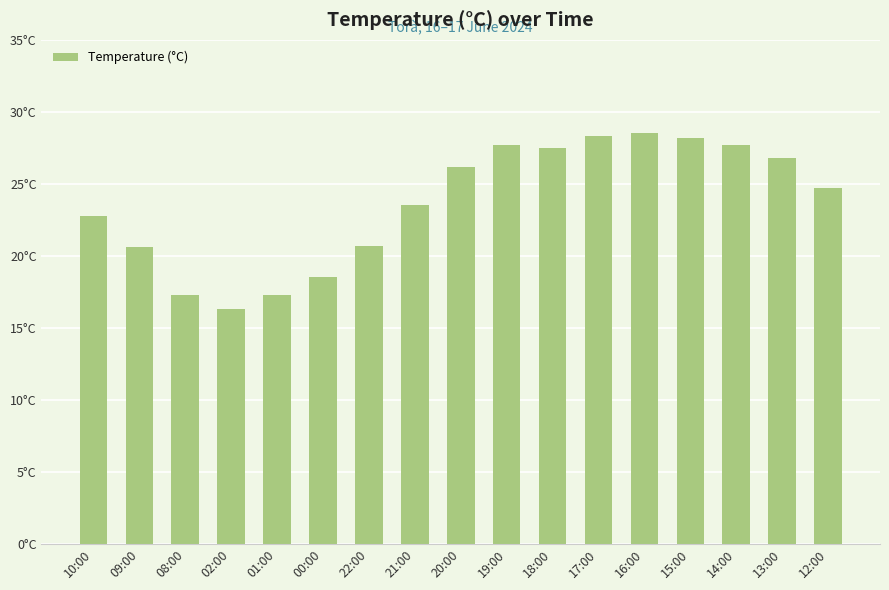

At which label does the data first exceed 24?

20:00